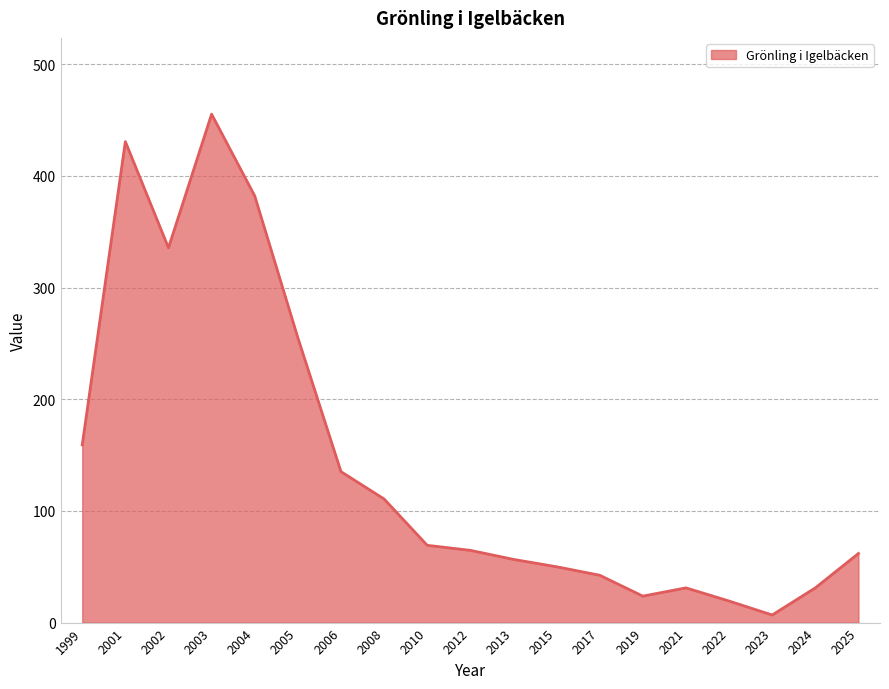

What is the difference between the second highest and second lowest values?

411.4